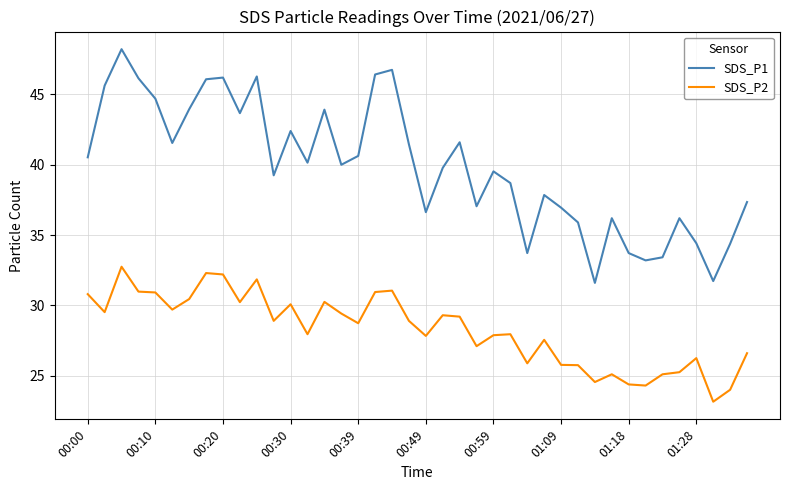

List the series in order of their peak value, highest first.

SDS_P1, SDS_P2